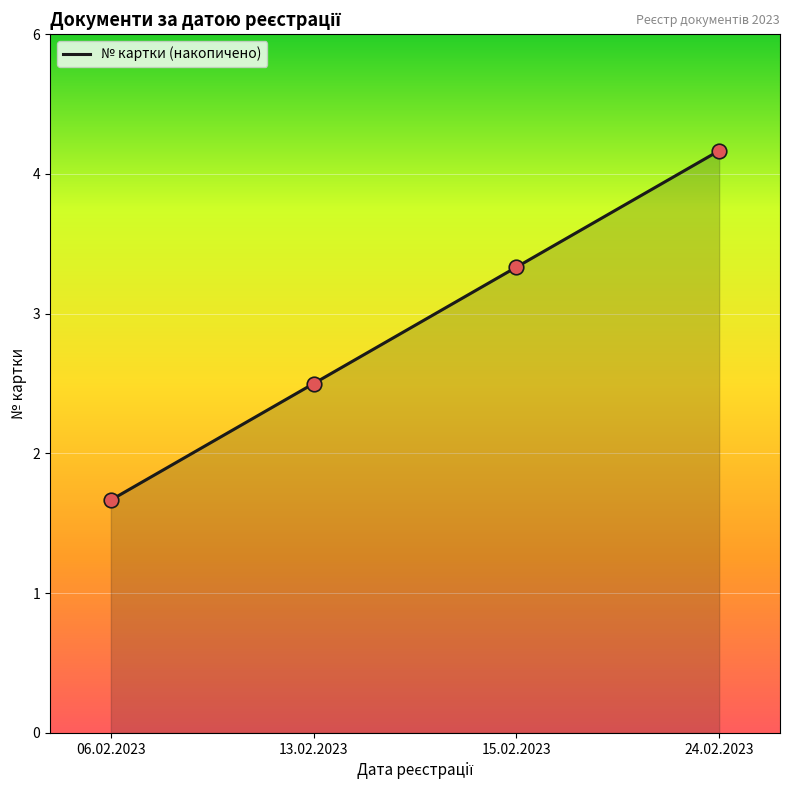

What is the ratio of the value at 13.02.2023 to the value at 15.02.2023?

0.8